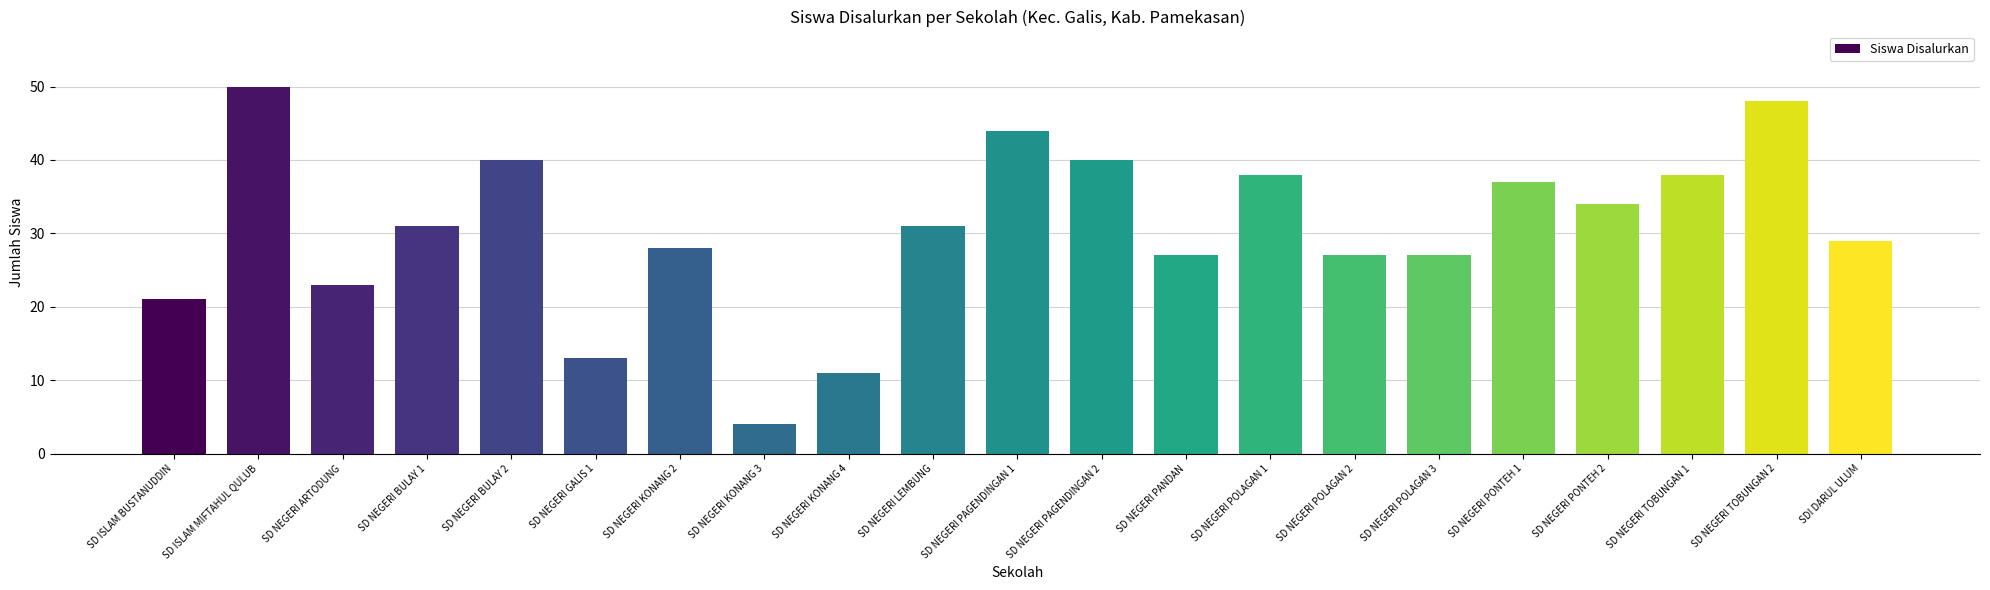

What is the value of the 2nd bar from the left?

50